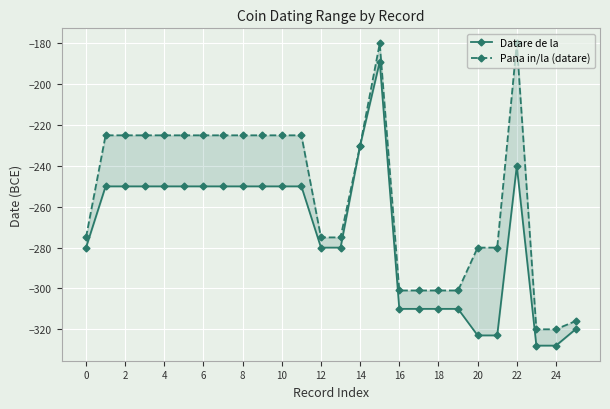

True or false: Pana in/la (datare) has more than 0 points higher than both neighbors.

True